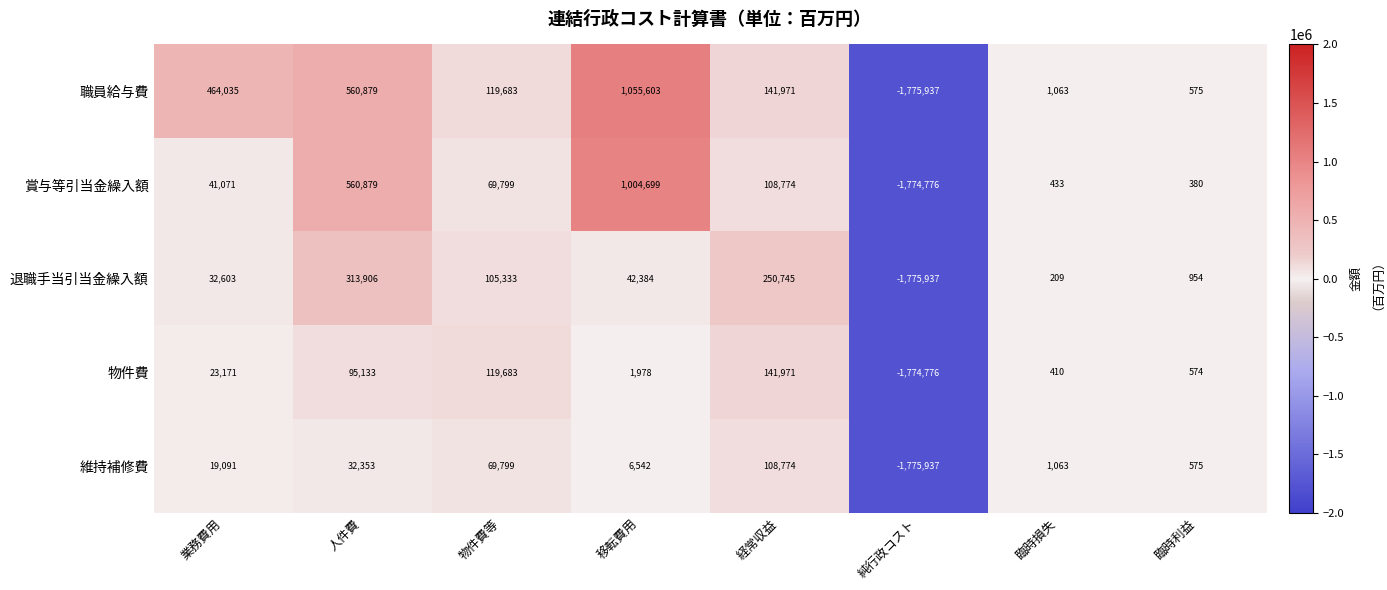

What is the sum of all 物件費 values?

-1391856